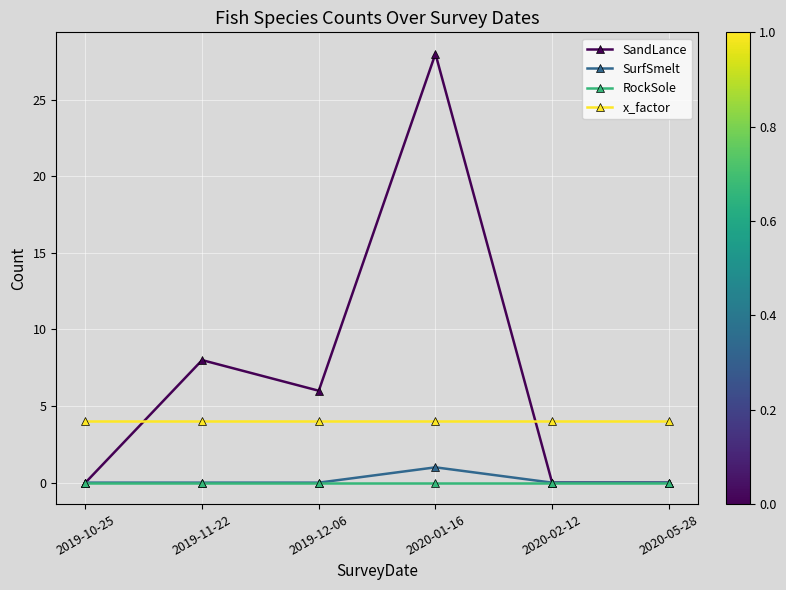

Is the value of RockSole at 2019-10-25 greater than the value of SandLance at 2020-01-16?

No